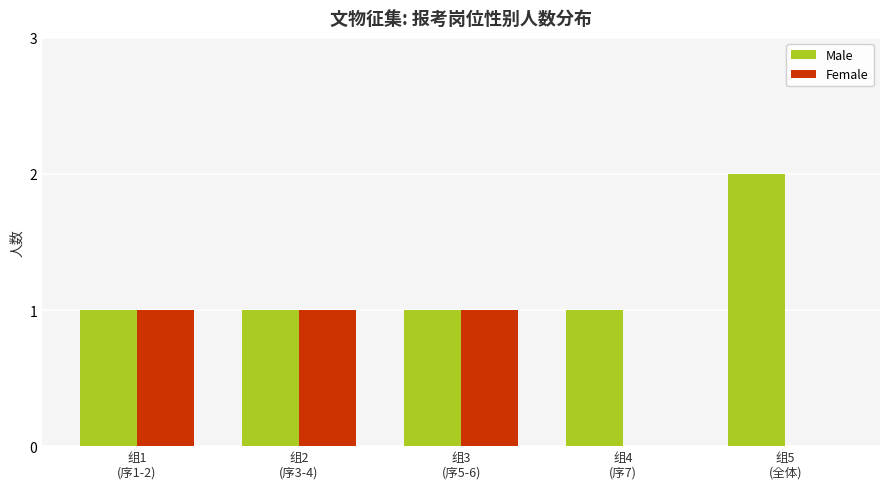

What is the sum of all Female values?

3